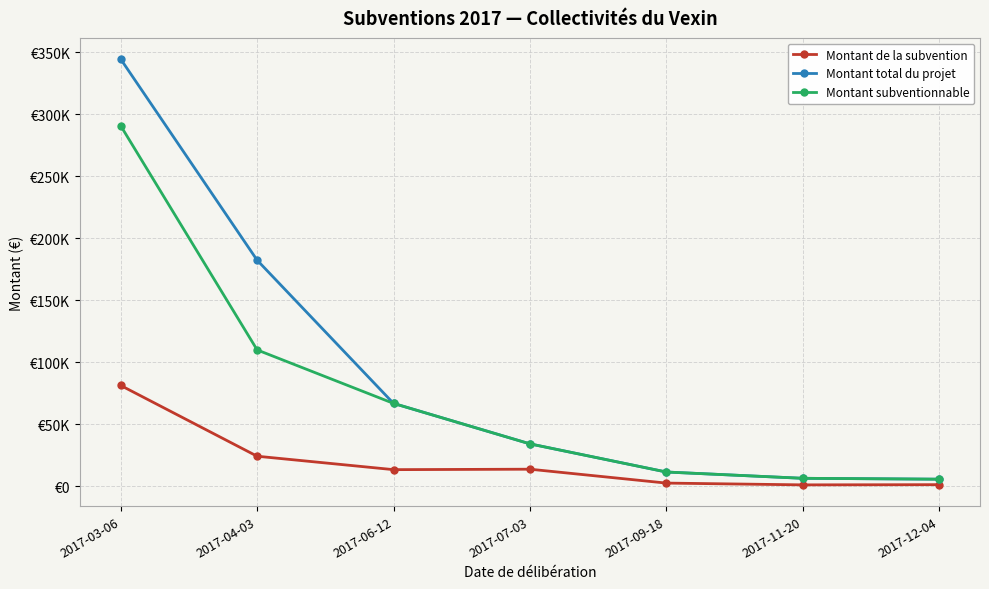

What are all the series names shown in the legend?

Montant de la subvention, Montant total du projet, Montant subventionnable